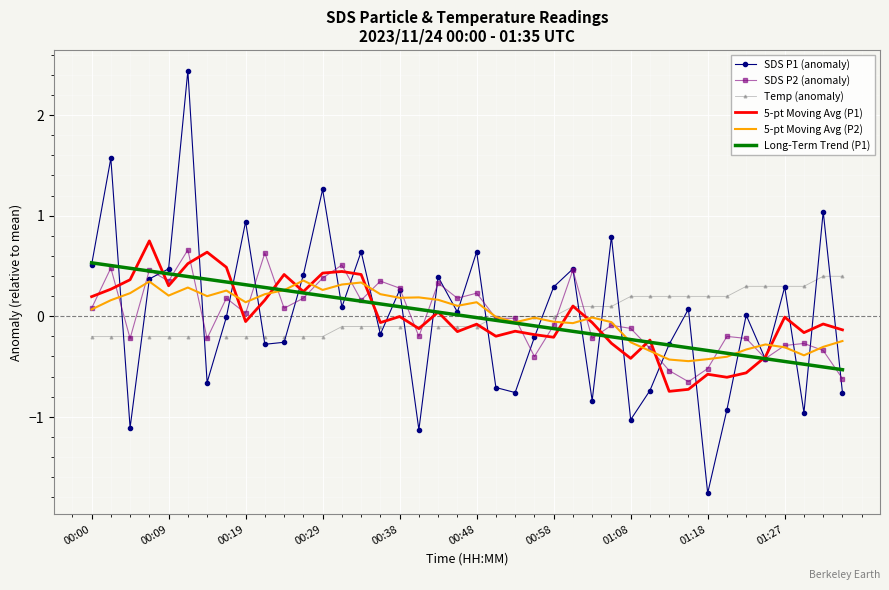

Which series has the widest spread of values?

SDS P1 (anomaly)